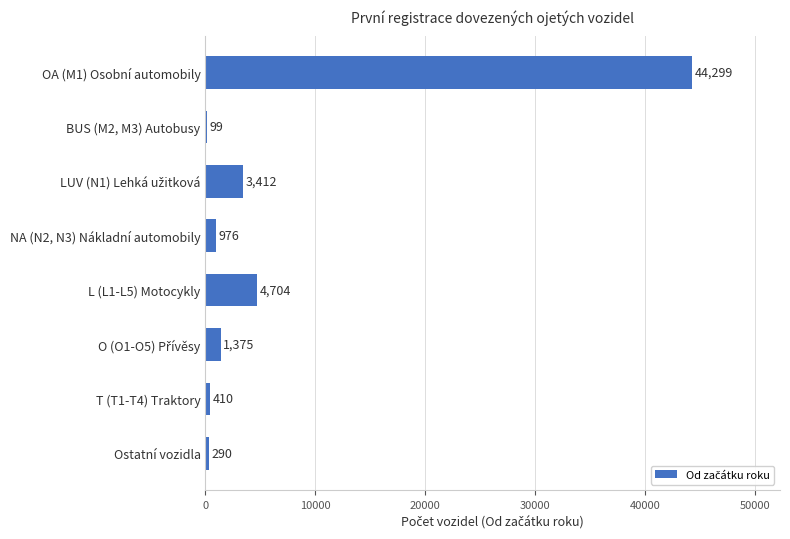

What is the maximum value shown in the chart?

44299